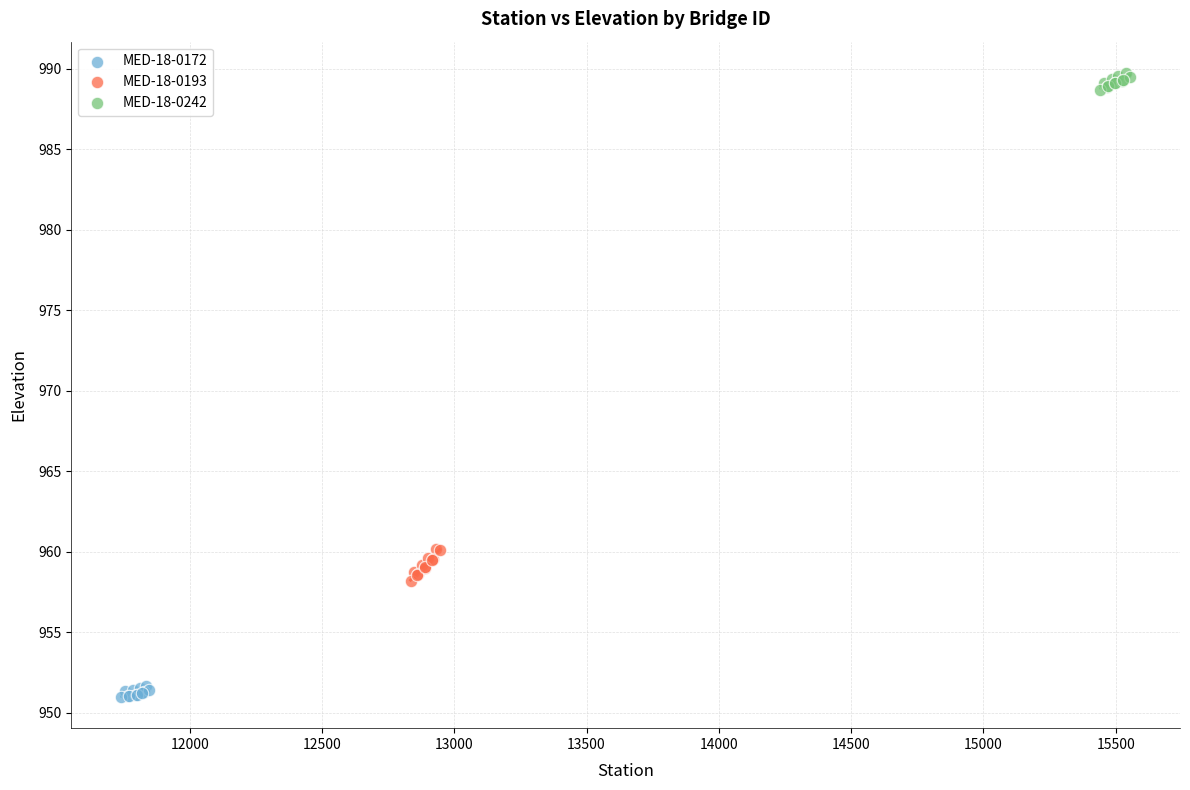

Which series reaches the maximum Y coordinate?

MED-18-0242